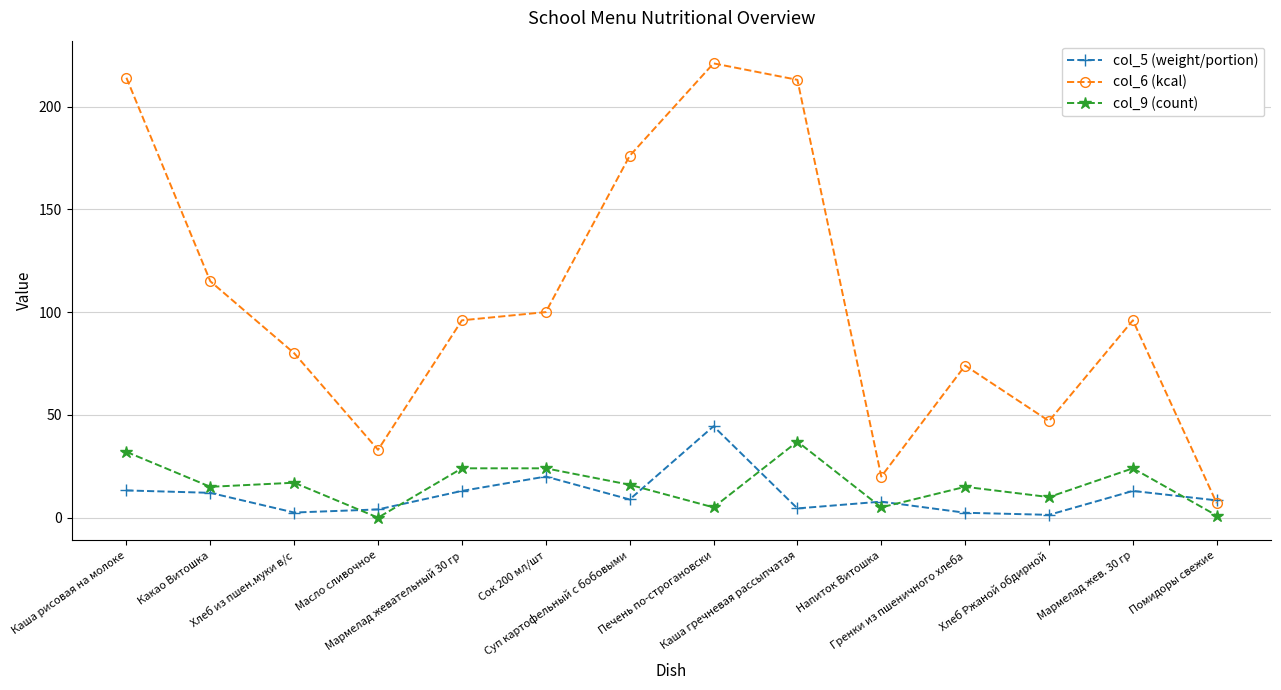

Count the number of data series in this chart.

3